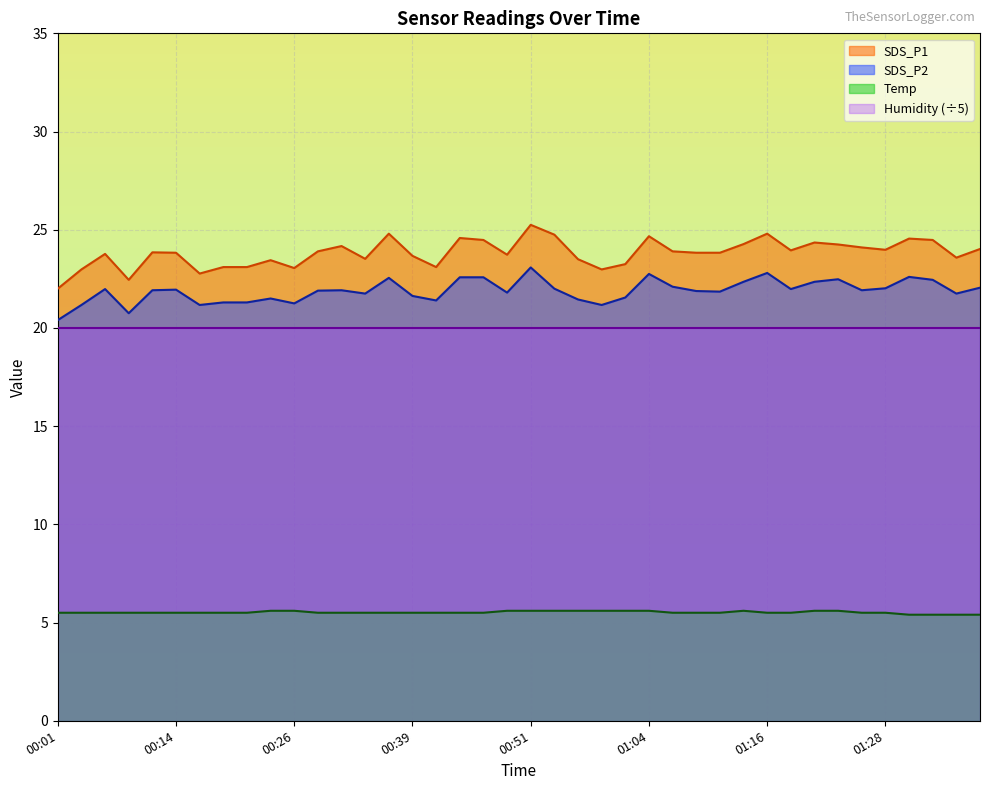

What is the sum of the SDS_P2 values at 00:22 and 01:31?

43.9